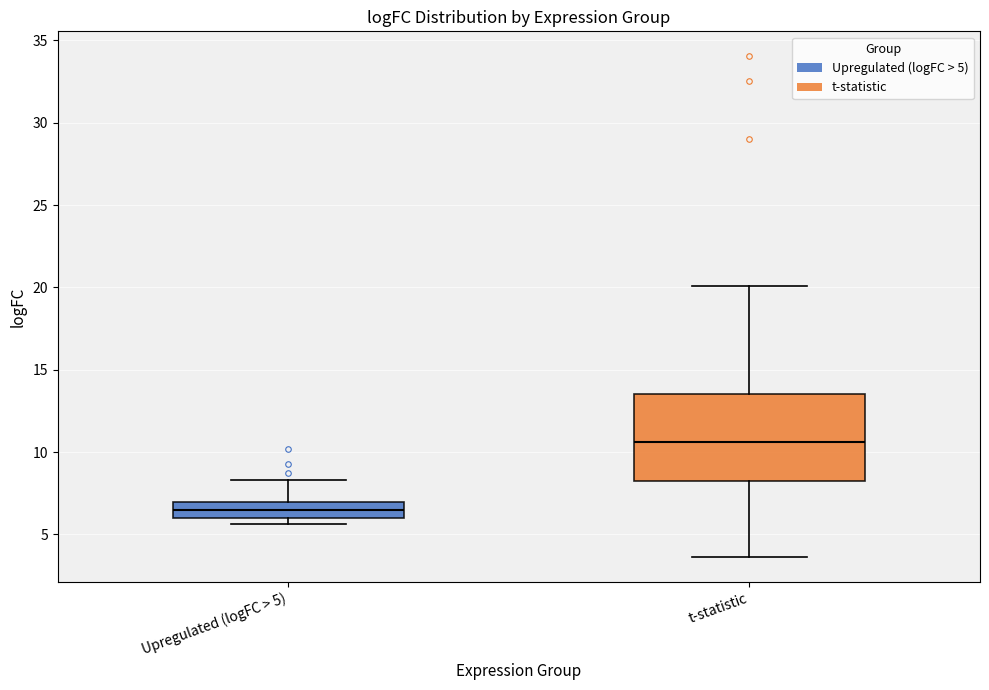

Reading left to right, transcribe this box plot: for each box, give where its median line is, the range the box spans, and where its two whiskers end, as read against the y-axis. The values are not printed on the chart, so give them approximately, as read against the axis.

Upregulated (logFC > 5): median 6.5, box 6.0 to 7.0, whiskers 5.5 to 8.5
t-statistic: median 10.5, box 8.0 to 13.5, whiskers 3.5 to 20.0